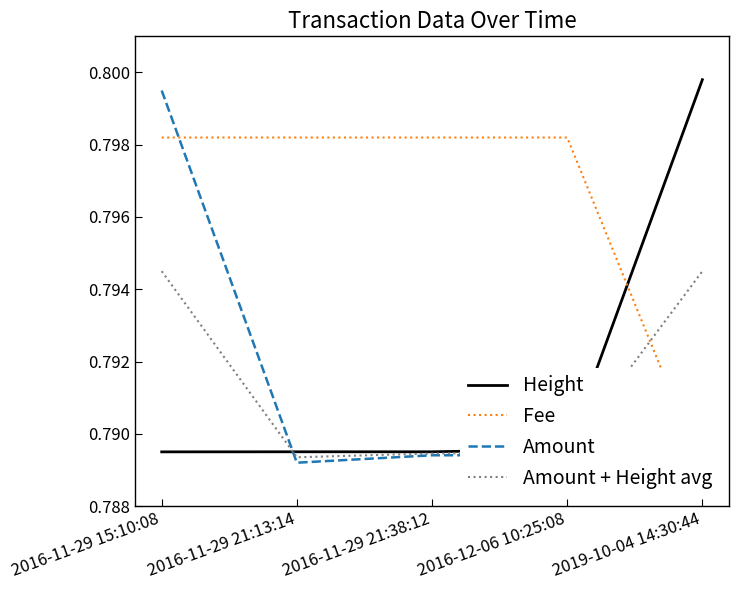

Which series ends up on top after the final intersection of Fee and Amount?

Amount